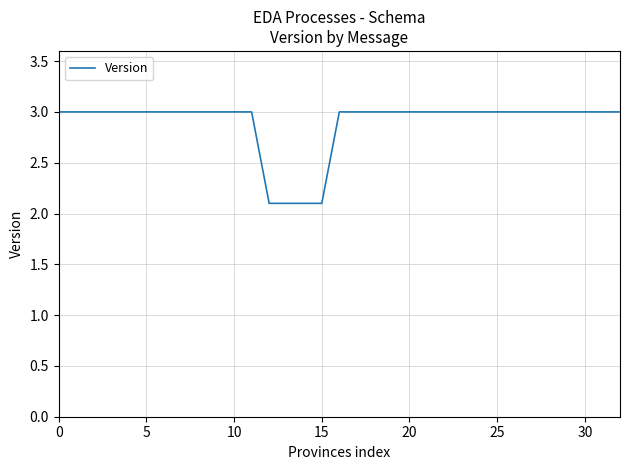

What is the smallest value displayed?

2.1